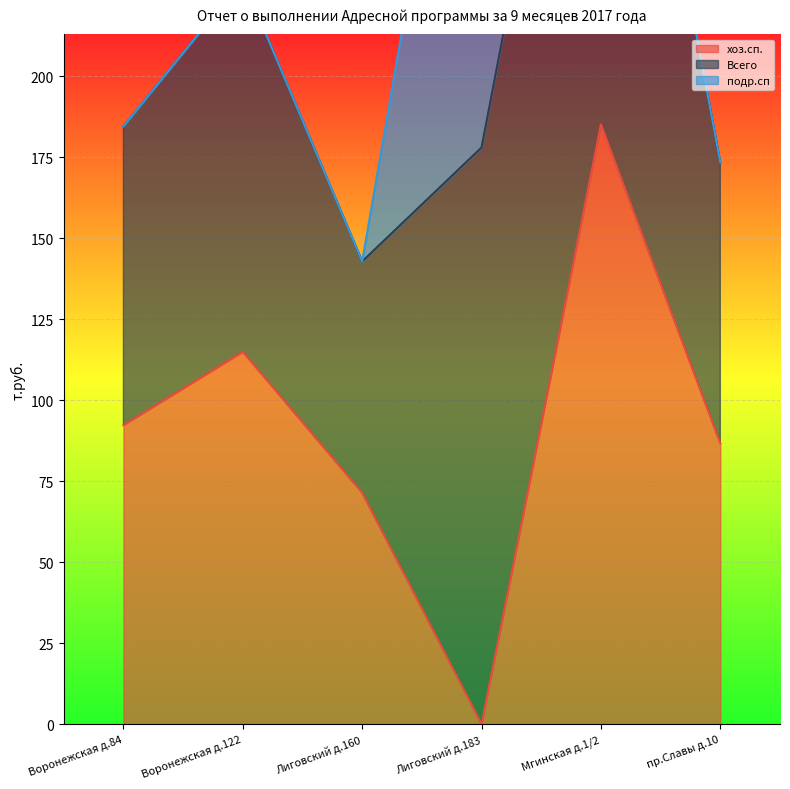

Which has a higher value, пр.Славы д.10 or Воронежская д.84?

Воронежская д.84